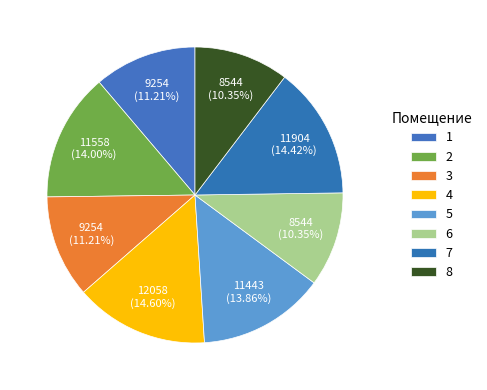

How many slices are in this pie chart?

8